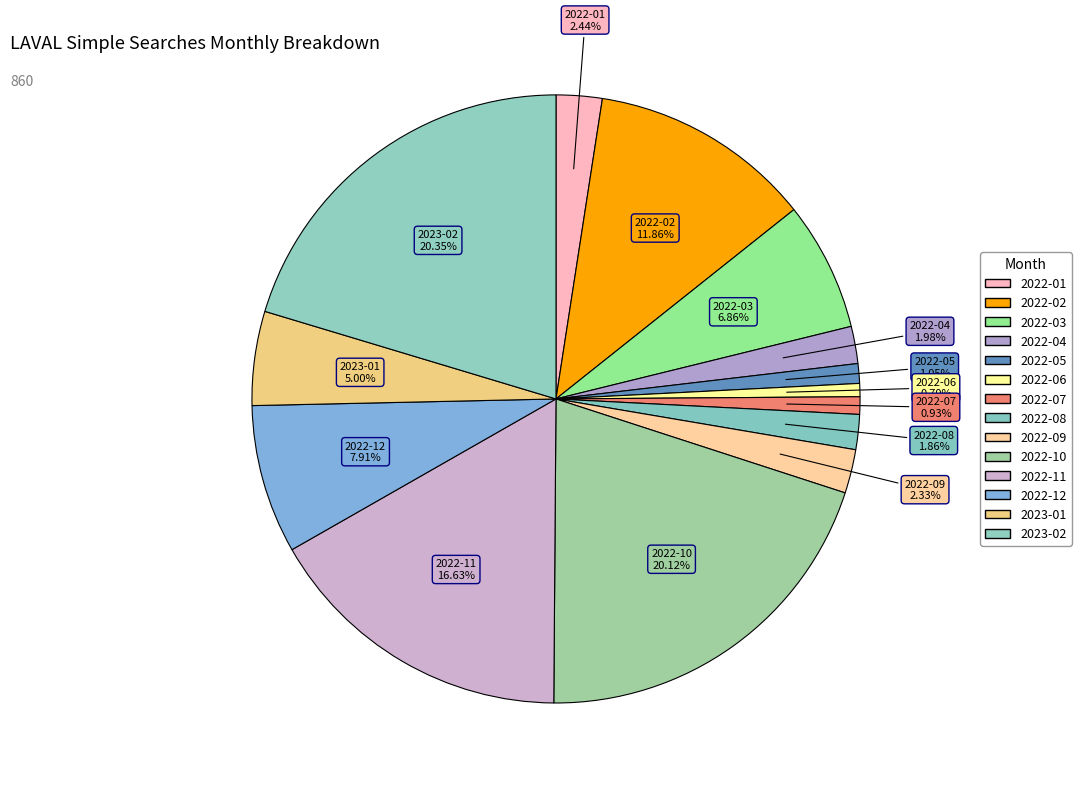

Combined, what portion of the pie is 2022-08 and 2022-04?

3.8%